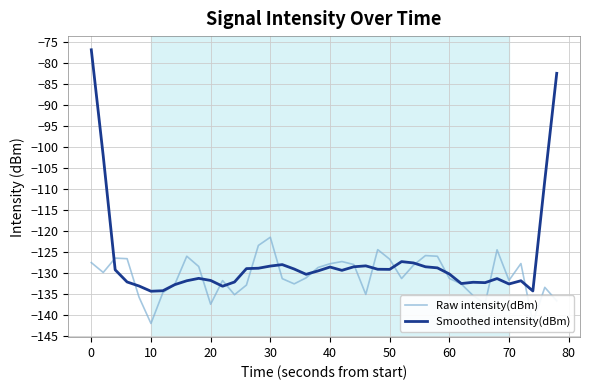

Which series ends up on top after the final intersection of Raw intensity(dBm) and Smoothed intensity(dBm)?

Smoothed intensity(dBm)